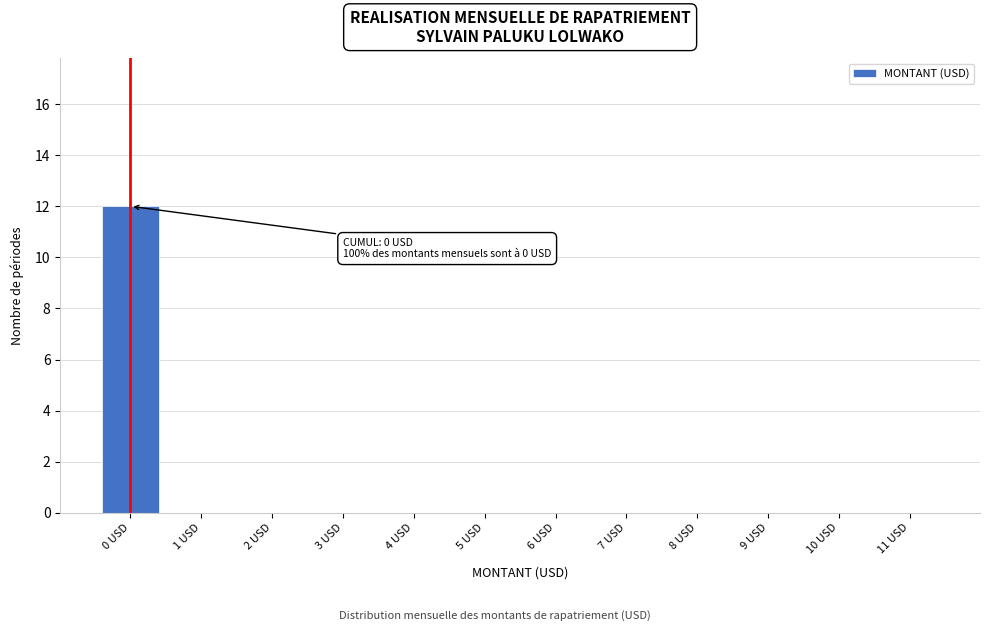

Reading right to left, what are all the values shown in this chart?

11 USD=0	10 USD=0	9 USD=0	8 USD=0	7 USD=0	6 USD=0	5 USD=0	4 USD=0	3 USD=0	2 USD=0	1 USD=0	0 USD=12